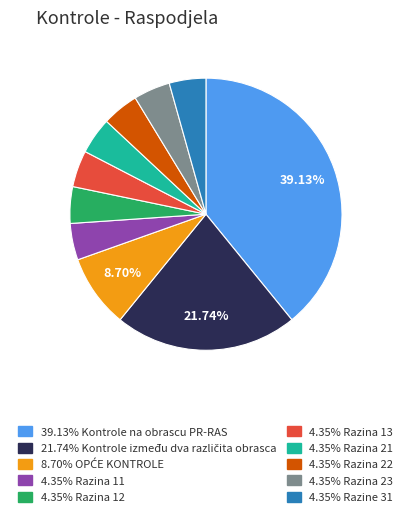

Does any single category account for the majority?

No